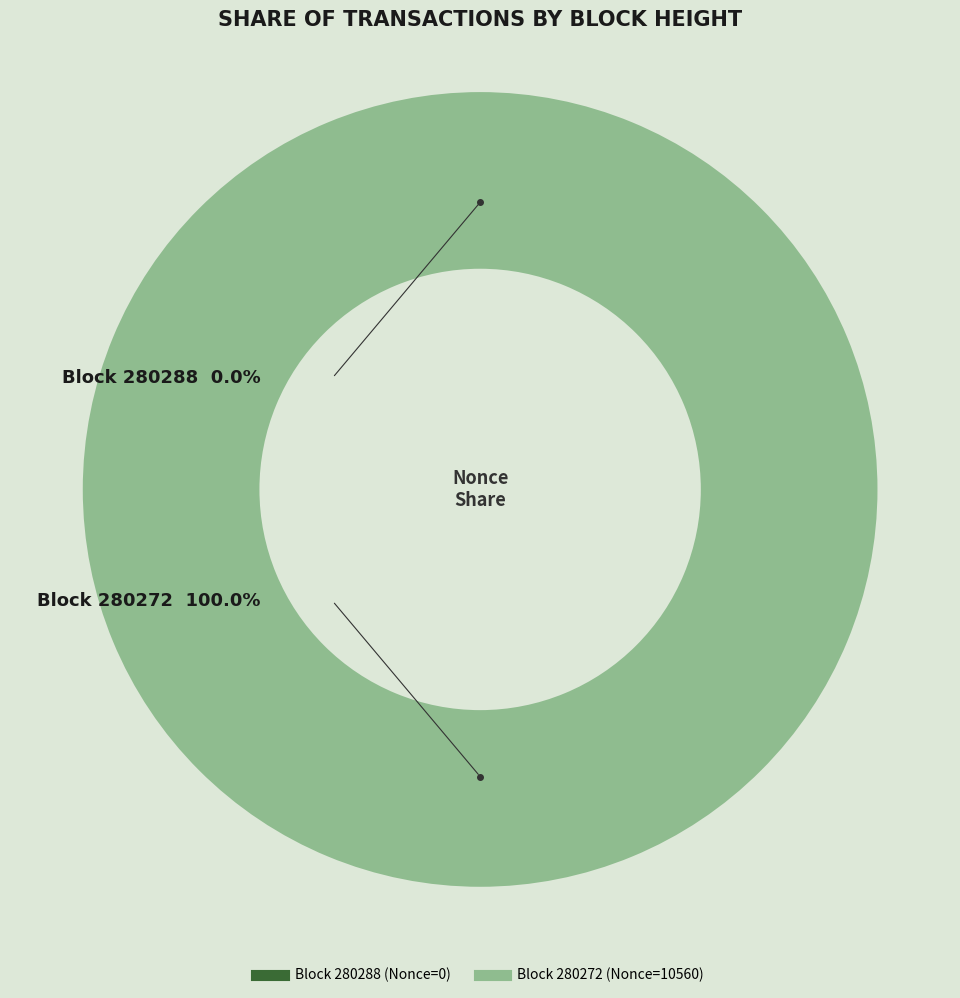

Which slice is the largest?

280272